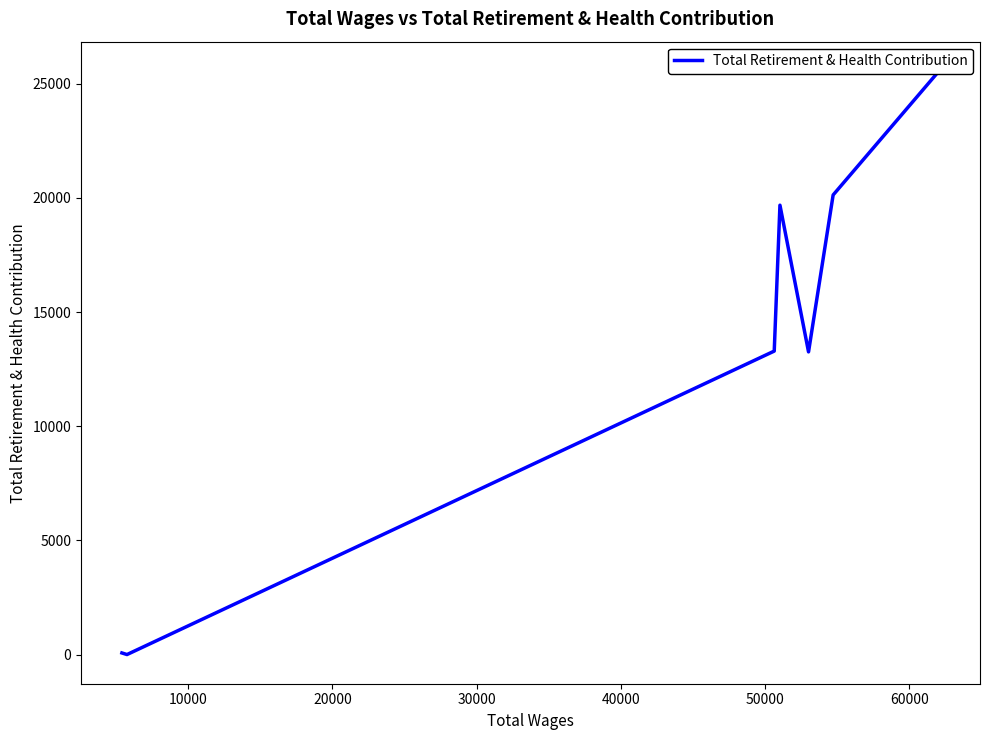

How many interior local peaks (higher than both neighbors) does the data have?

1